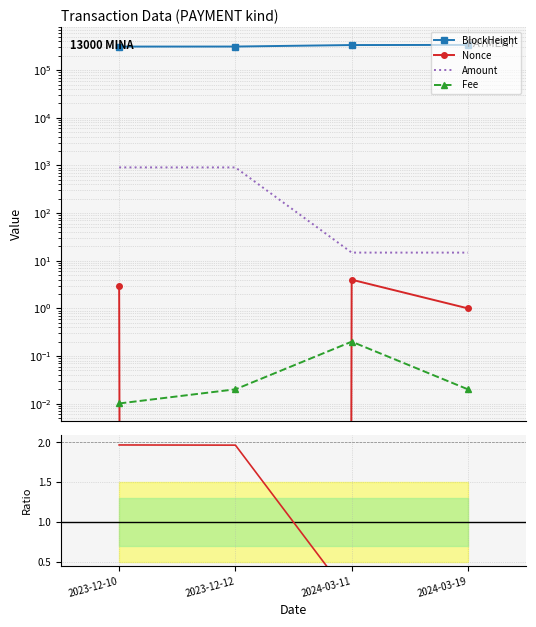

What is the difference between the highest and lowest values at 2024-03-19?

338667.0